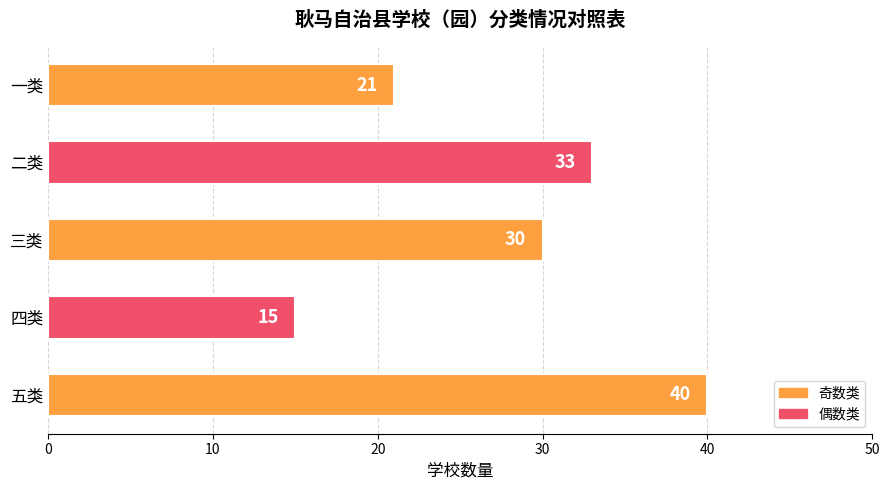

What is the average value?

28